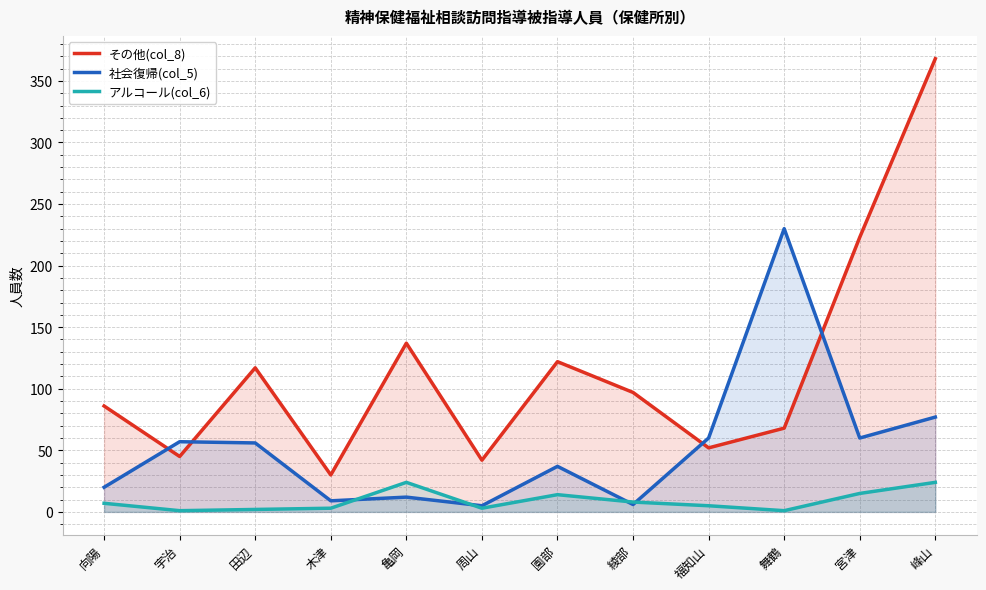

Which has a higher value, 福知山 or 綾部?

綾部